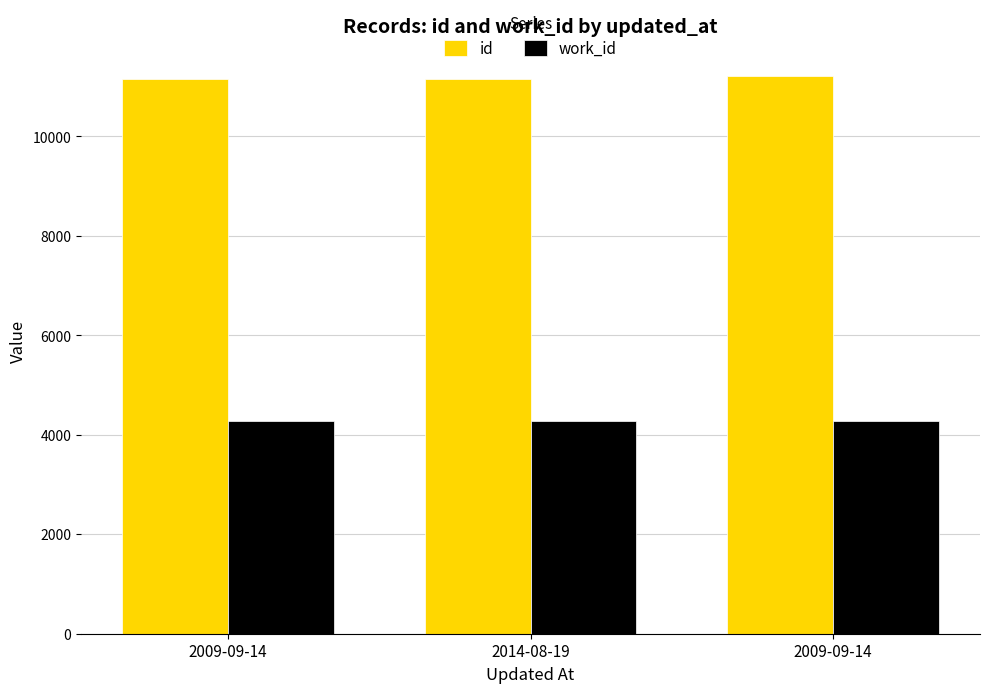

List the series in order of their peak value, lowest first.

work_id, id